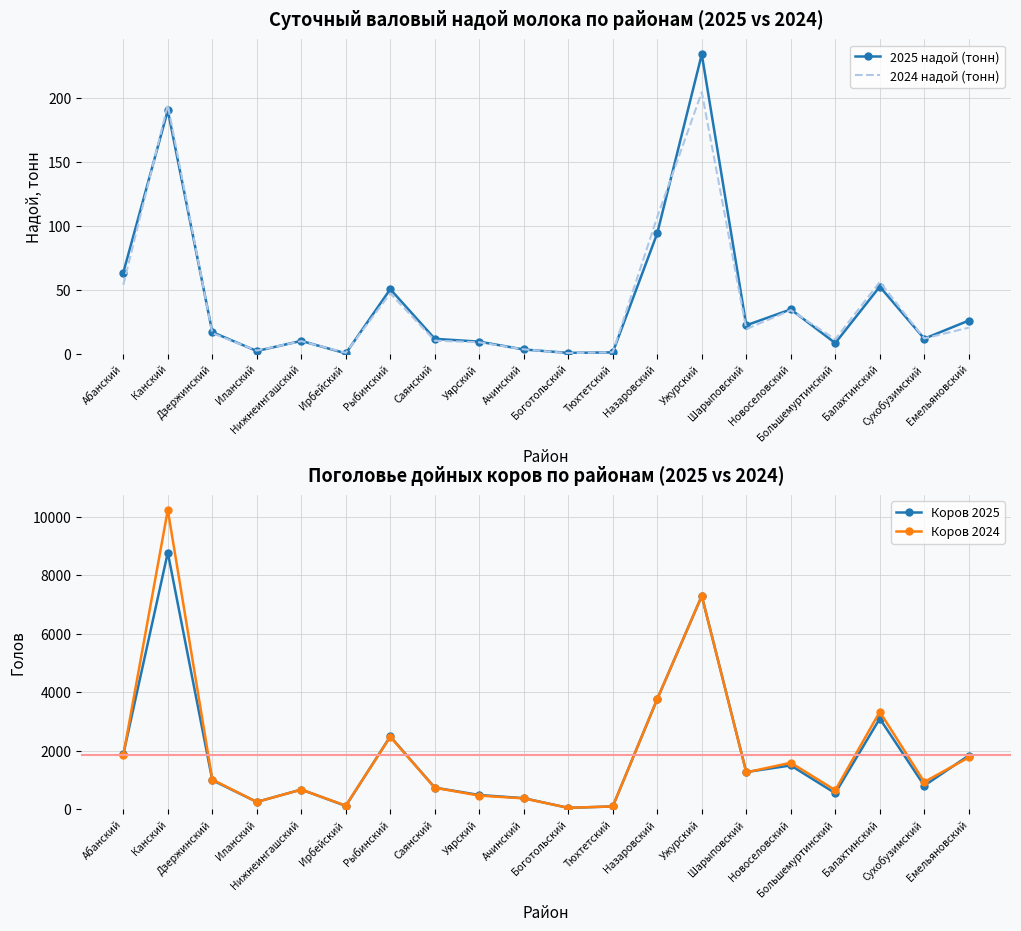

What is the value of the Коров 2025 point at the 2nd from the left?

8776